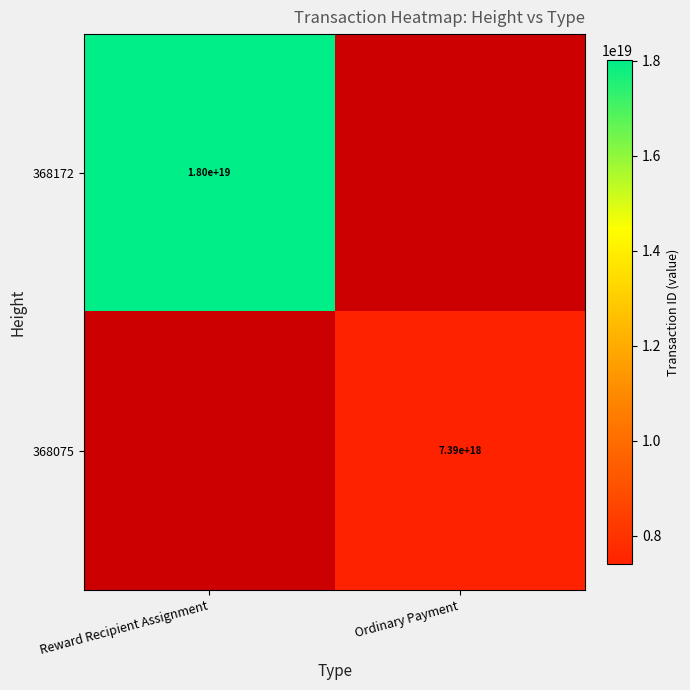

True or false: 368075 has a value of 7390000000000000000 at Ordinary Payment.

True